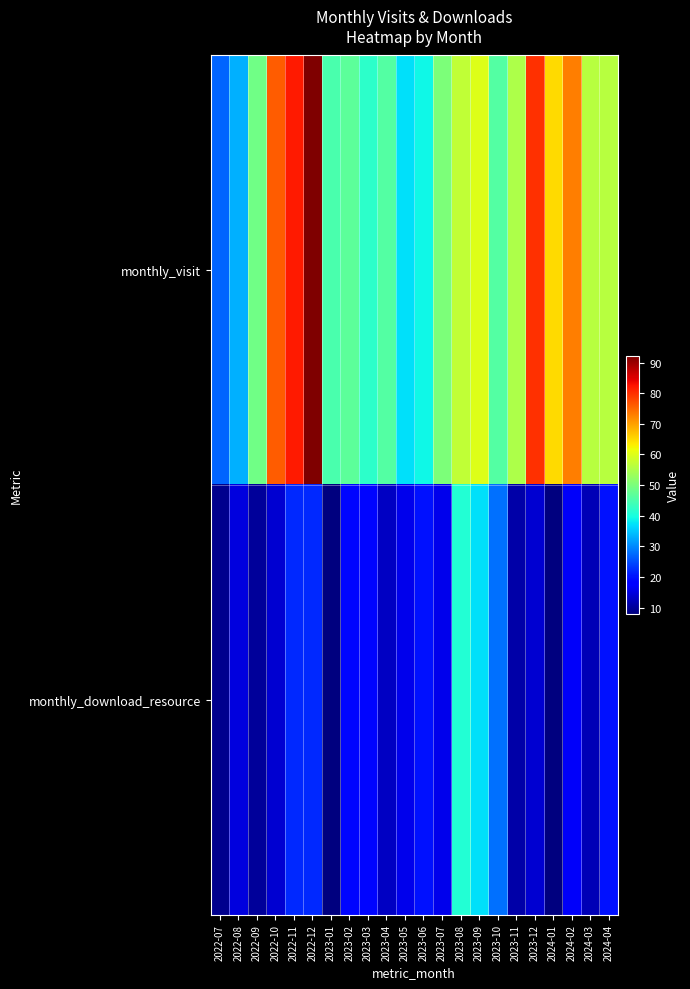

Reading right to left, extract all data points from this chart.

monthly_visit: 2024-04=56	2024-03=56	2024-02=73	2024-01=65	2023-12=80	2023-11=55	2023-10=46	2023-09=60	2023-08=57	2023-07=50	2023-06=39	2023-05=37	2023-04=46	2023-03=42	2023-02=47	2023-01=45	2022-12=92	2022-11=82	2022-10=76	2022-09=49	2022-08=33	2022-07=27
monthly_download_resource: 2024-04=20	2024-03=12	2024-02=17	2024-01=8	2023-12=14	2023-11=11	2023-10=28	2023-09=37	2023-08=41	2023-07=16	2023-06=20	2023-05=16	2023-04=13	2023-03=19	2023-02=19	2023-01=8	2022-12=22	2022-11=22	2022-10=14	2022-09=10	2022-08=15	2022-07=9